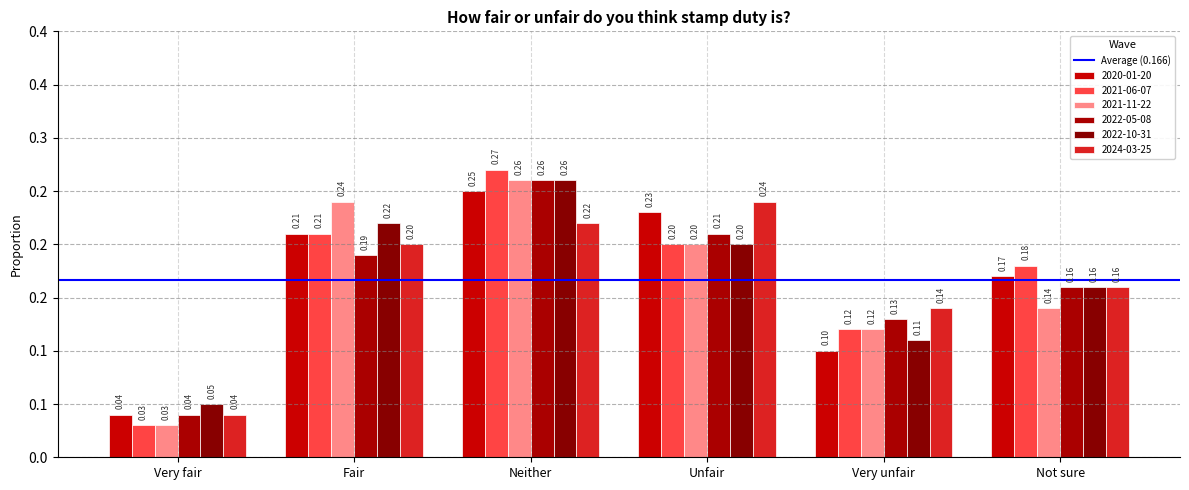

Reading left to right, extract all data points from this chart.

2020-01-20: 0.0	0.2	0.2	0.2	0.1	0.2
2021-06-07: 0.0	0.2	0.3	0.2	0.1	0.2
2021-11-22: 0.0	0.2	0.3	0.2	0.1	0.1
2022-05-08: 0.0	0.2	0.3	0.2	0.1	0.2
2022-10-31: 0.1	0.2	0.3	0.2	0.1	0.2
2024-03-25: 0.0	0.2	0.2	0.2	0.1	0.2